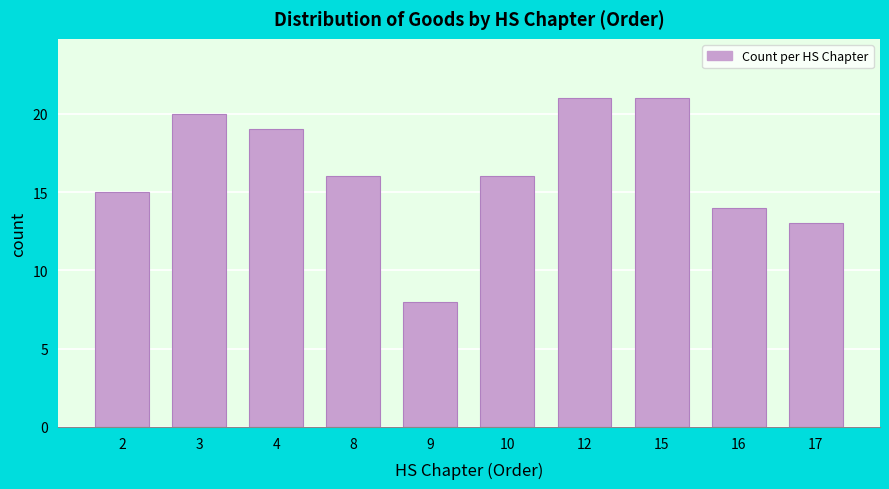

Reading left to right, list all the values displayed in this chart.

15	20	19	16	8	16	21	21	14	13